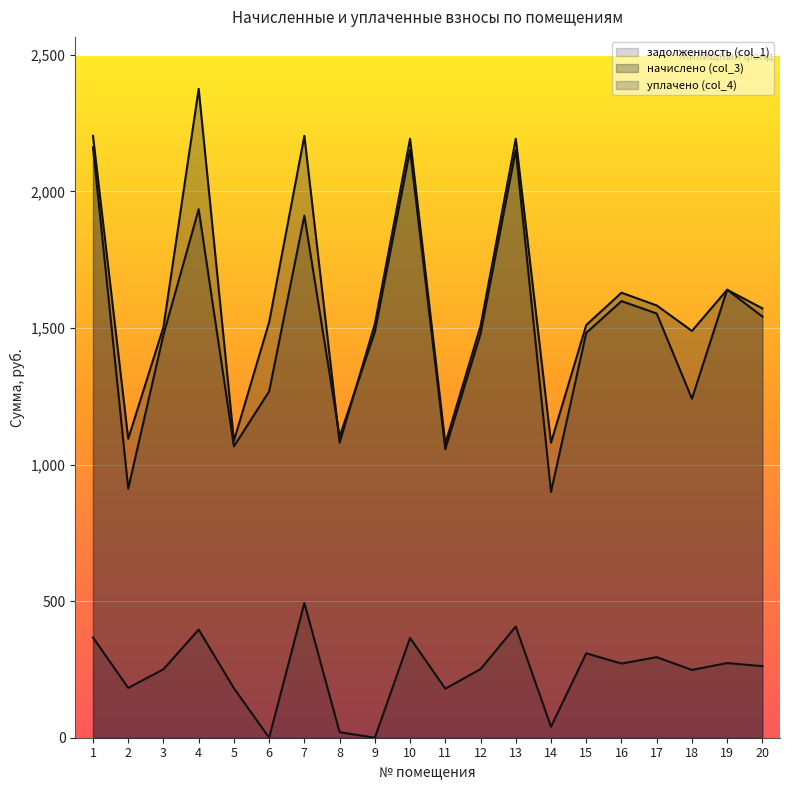

At how many categories does at least one series exceed 2074?

5